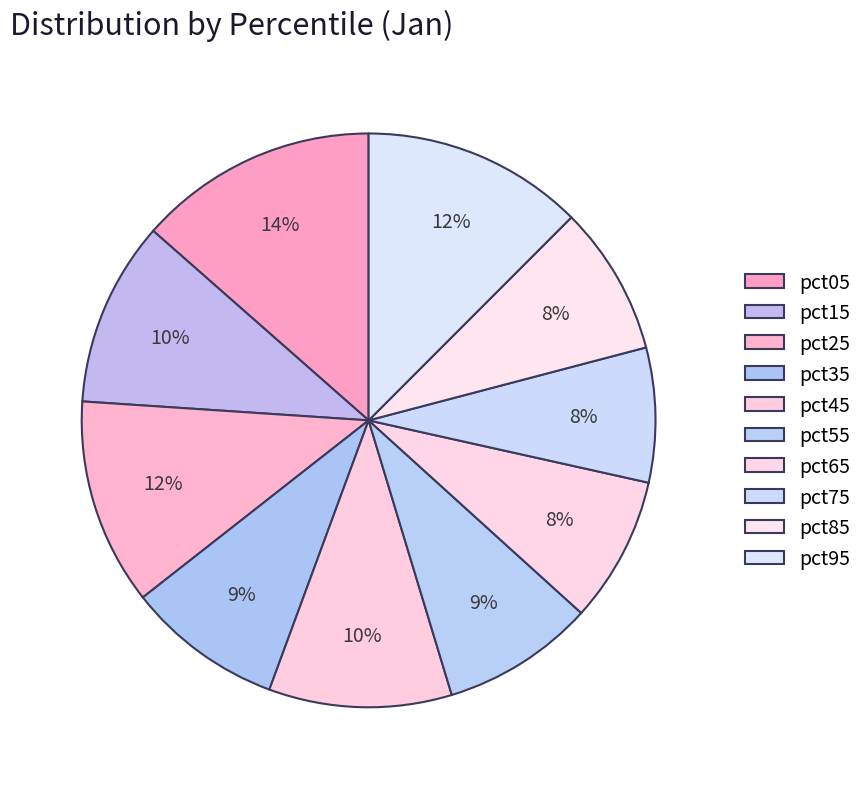

What percentage is the pct45 slice, to the nearest percent?

10%